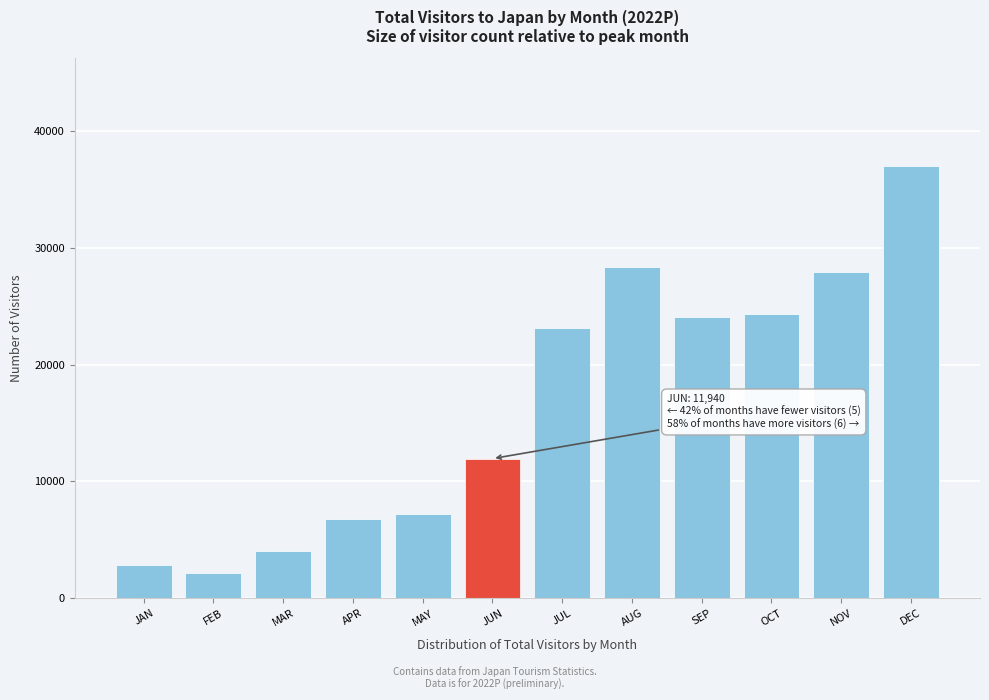

Reading left to right, transcribe all the data shown in this chart.

JAN=2849.8	FEB=2180.8	MAR=4037.8	APR=6748.5	MAY=7167.4	JUN=11940.4	JUL=23132.7	AUG=28384.3	SEP=24092.5	OCT=24339.3	NOV=27898.2	DEC=36988.2